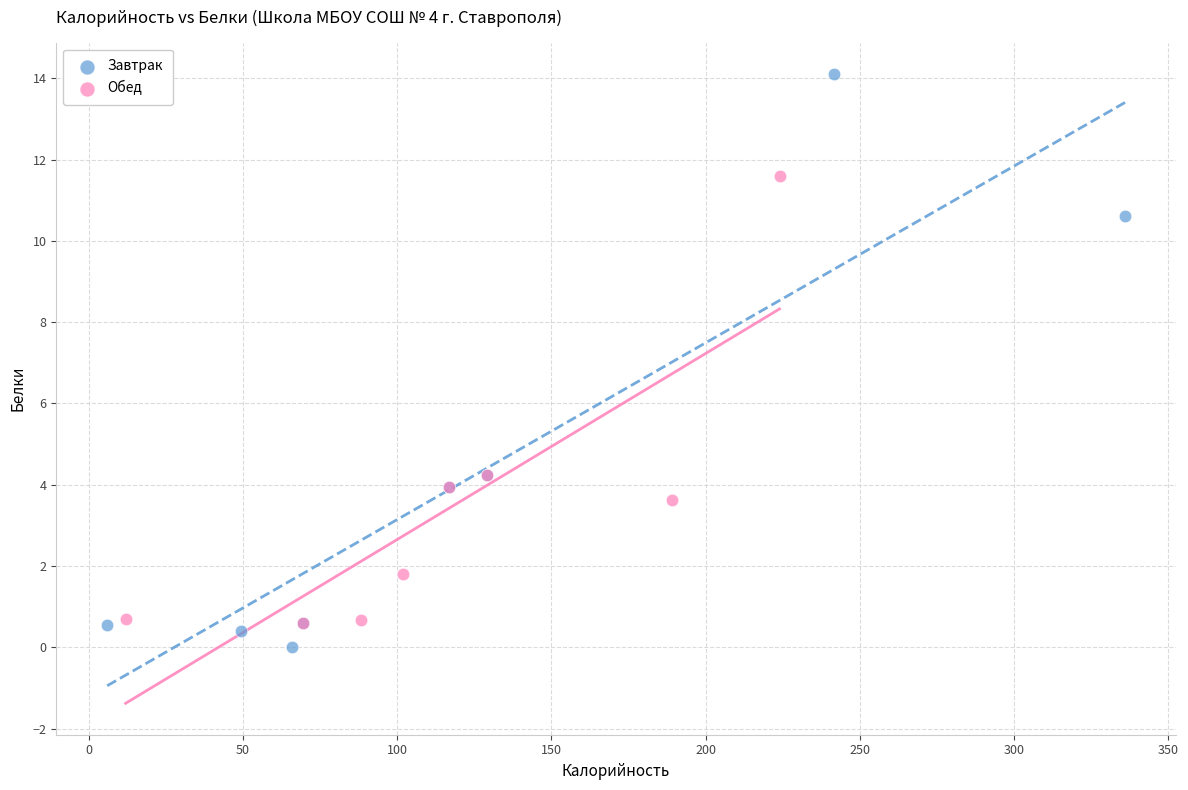

Which series reaches the maximum Y coordinate?

Завтрак